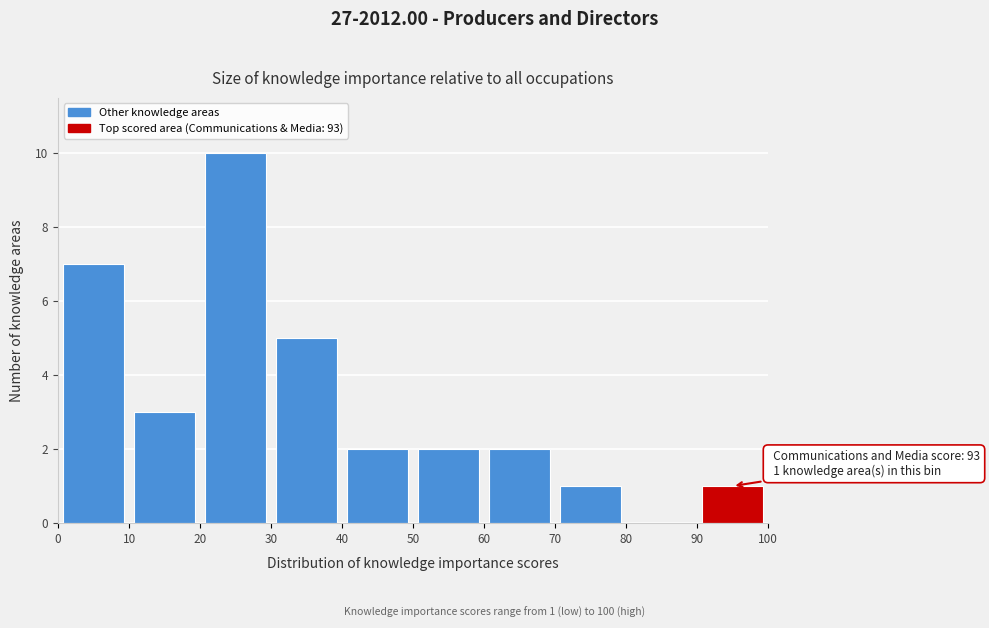

Which range on the x-axis has the tallest bar?

20 to 30